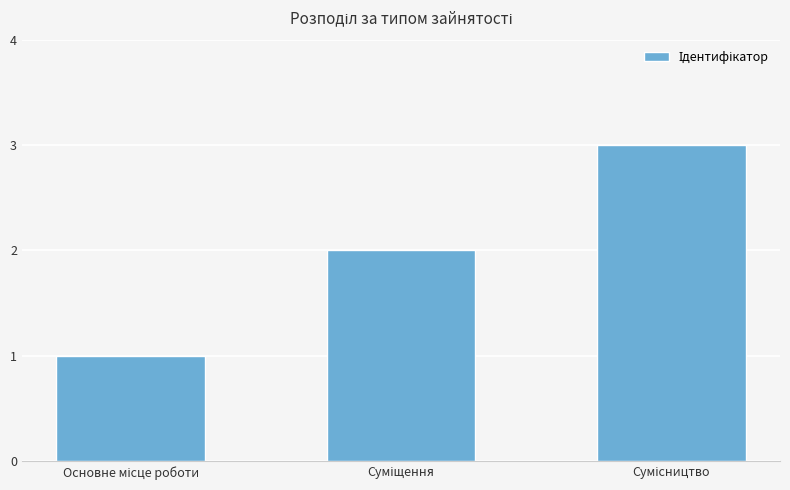

Count the values in the range 1 to 3.

3